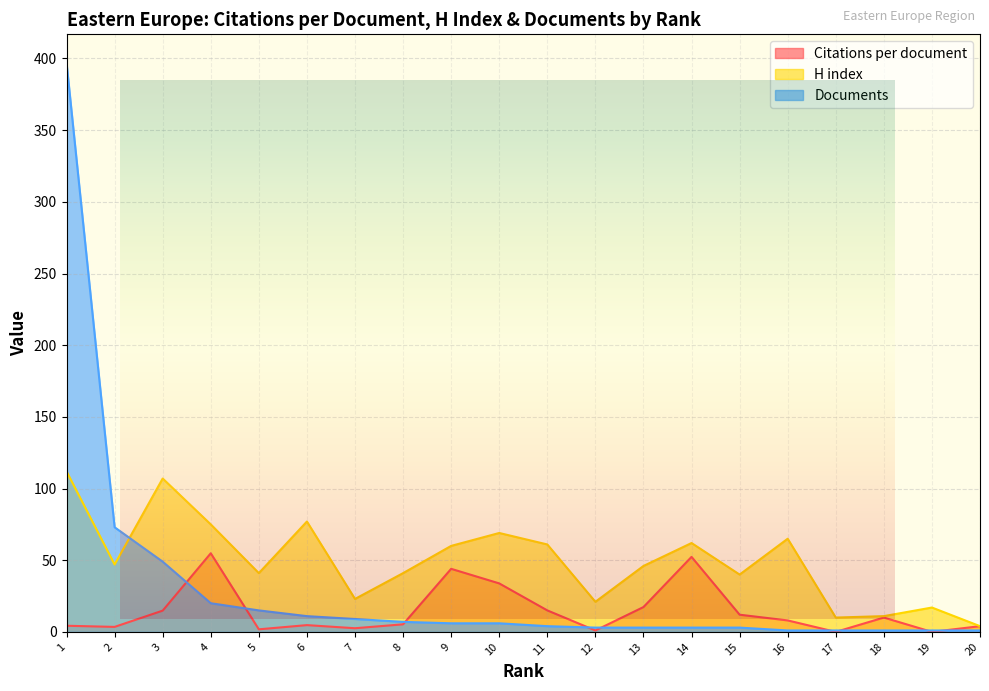

List the series in order of their overall mean, highest first.

H index, Documents, Citations per document